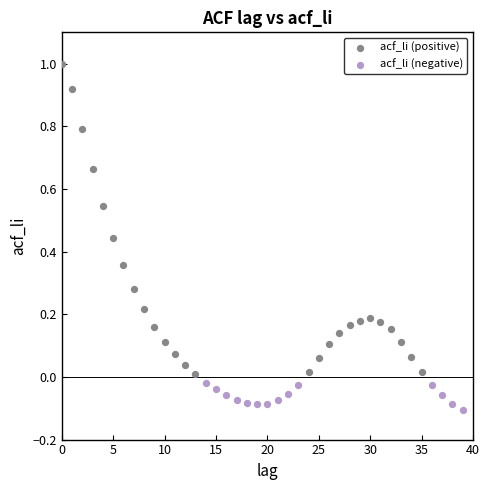

Which series contains the highest Y value?

acf_li (positive)